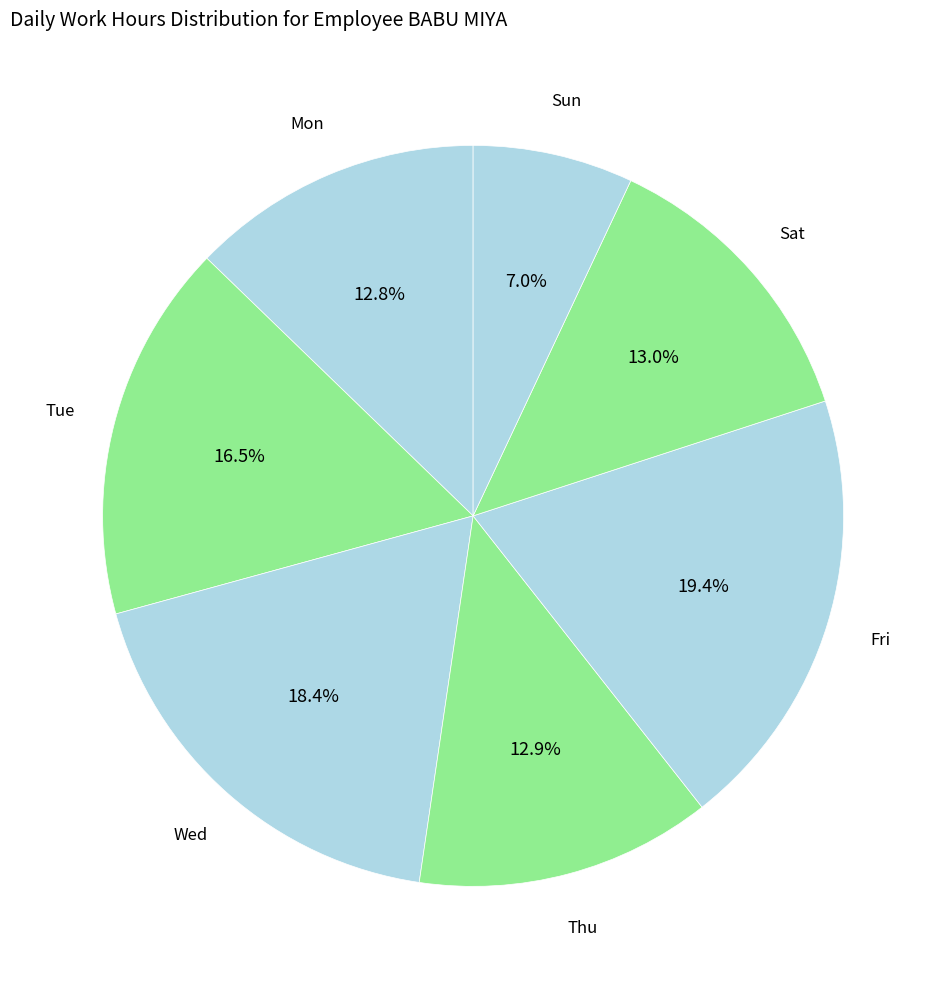

Does any single category account for the majority?

No